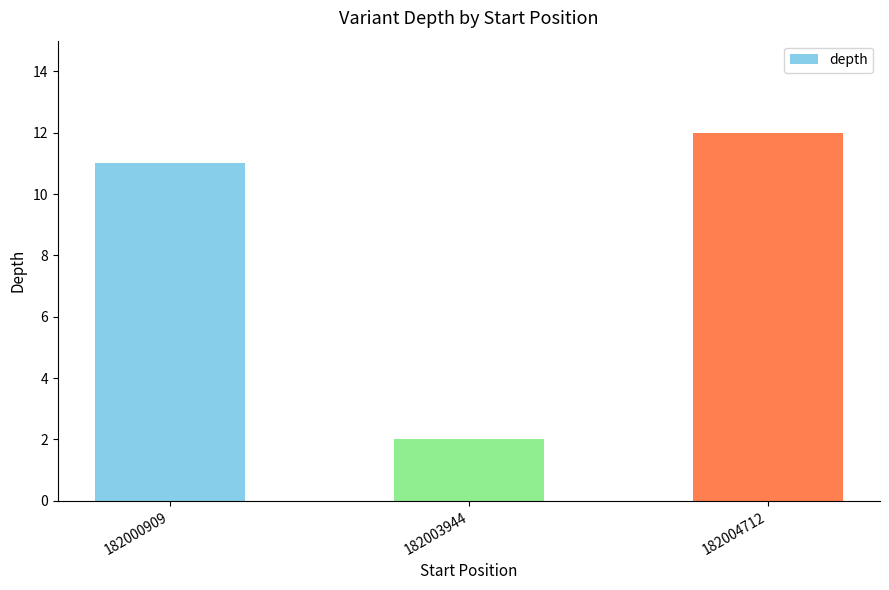

Rank the categories by value from lowest to highest.

182003944, 182000909, 182004712